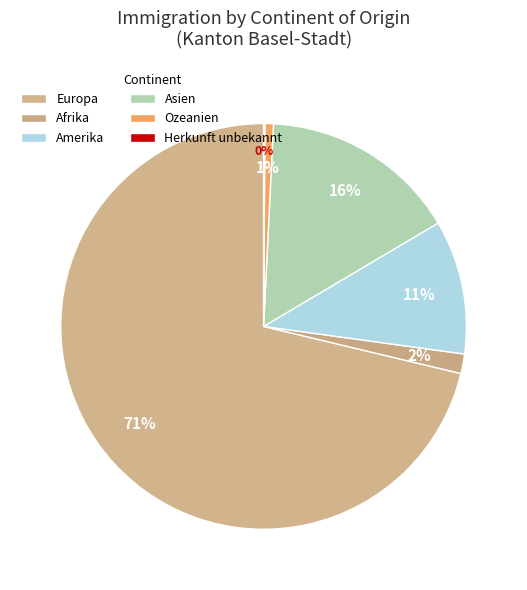

Between Amerika and Afrika, which is larger?

Amerika